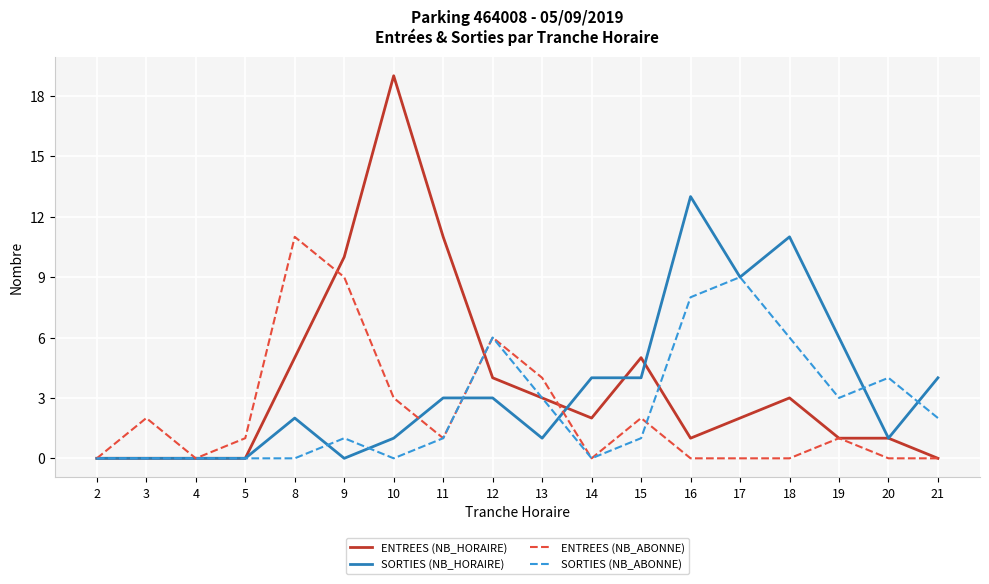

Is it true that SORTIES (NB_HORAIRE) equals 0 at 2?

True